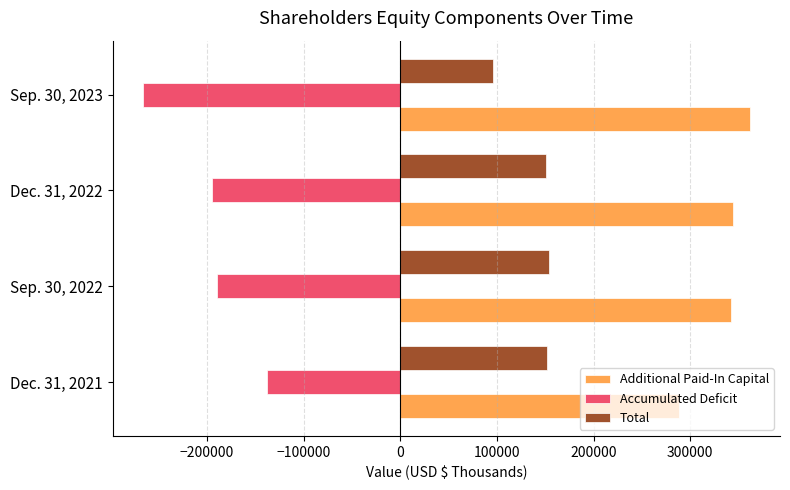

What is the difference between the highest and lowest values at Sep. 30, 2022?

531980